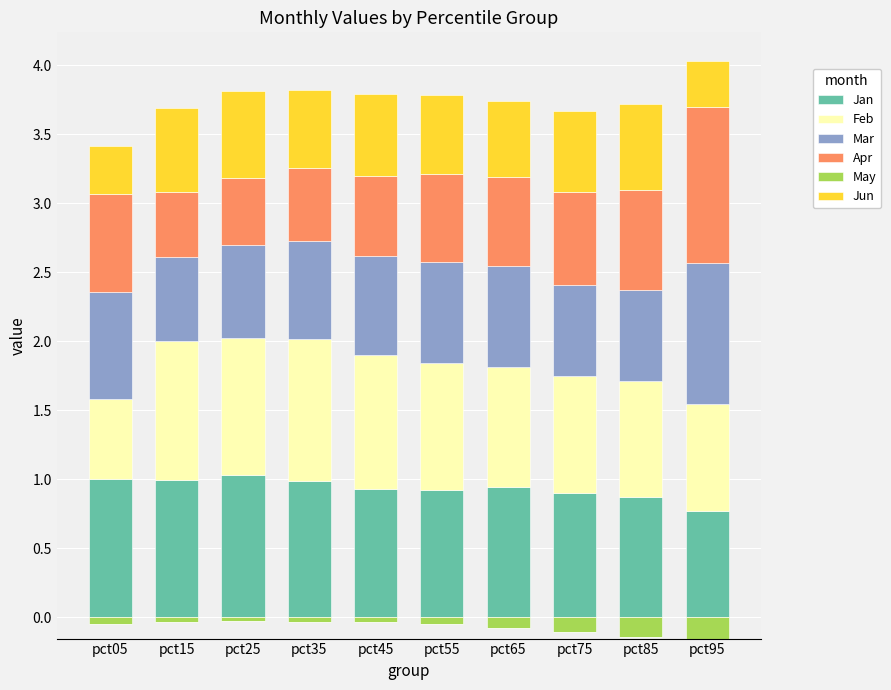

At which category is the sum across all series the highest?

pct95